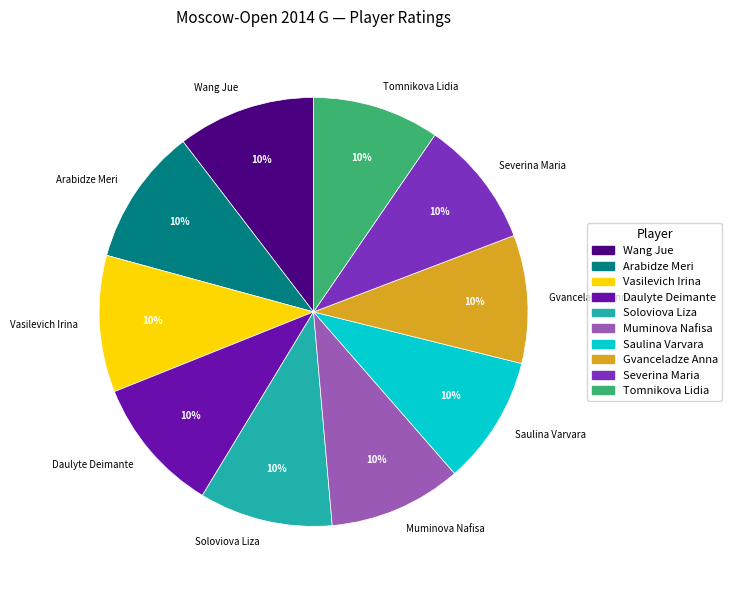

Count the number of slices in the pie.

10